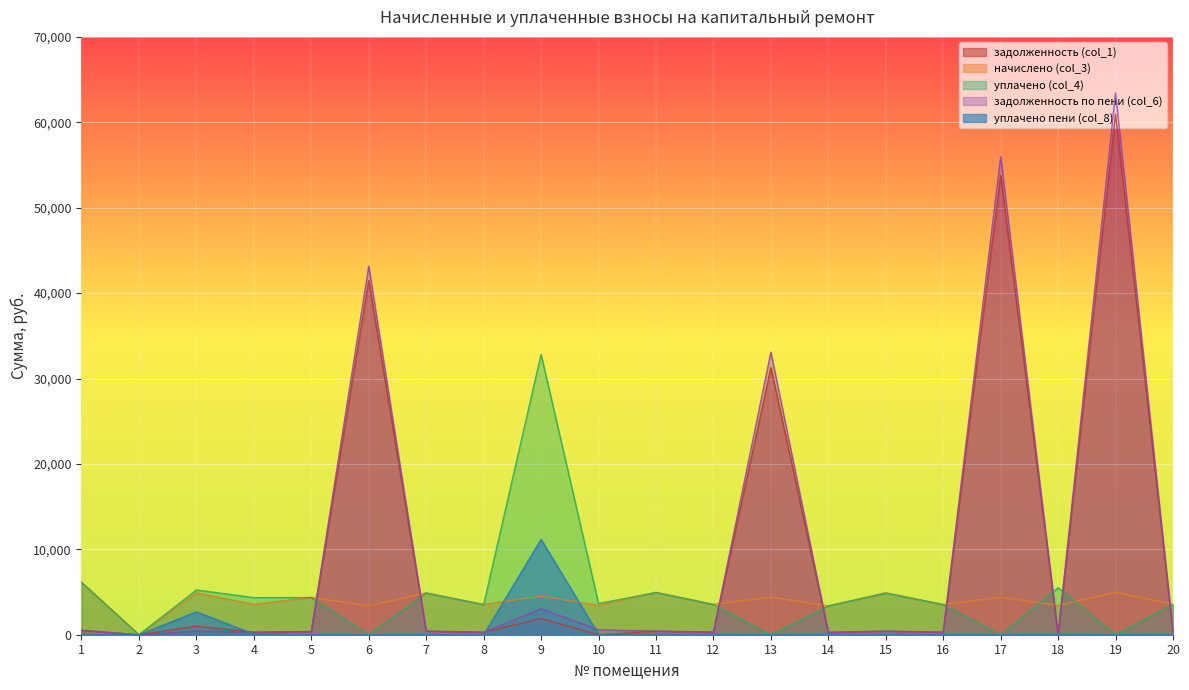

What is the value of the задолженность (col_1) point at the 9th from the left?

1890.5